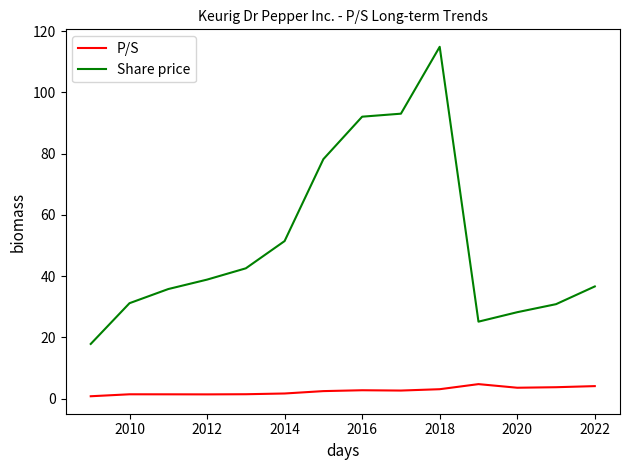

Which series has the largest total across all categories?

Share price